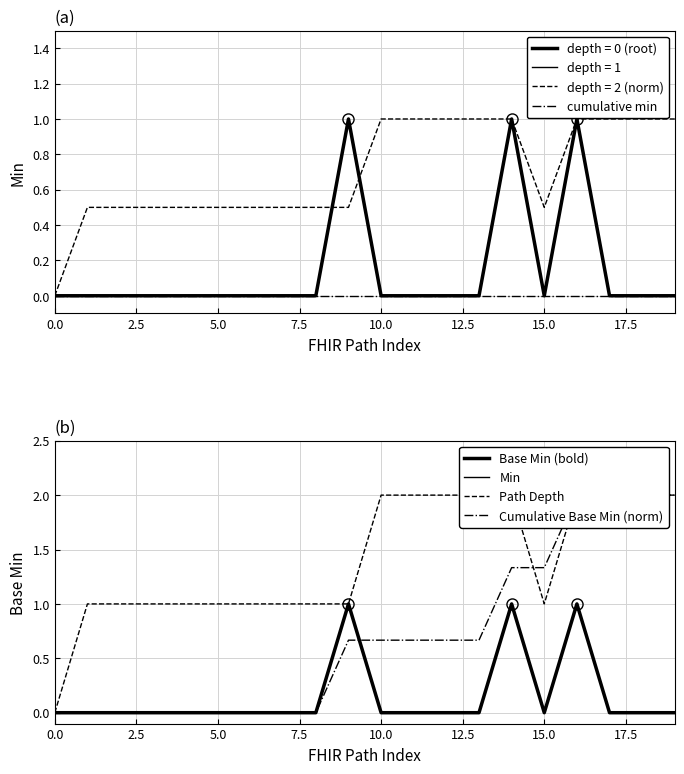

What is the approximate value of Cumulative Base Min (norm) at 15?

1.3